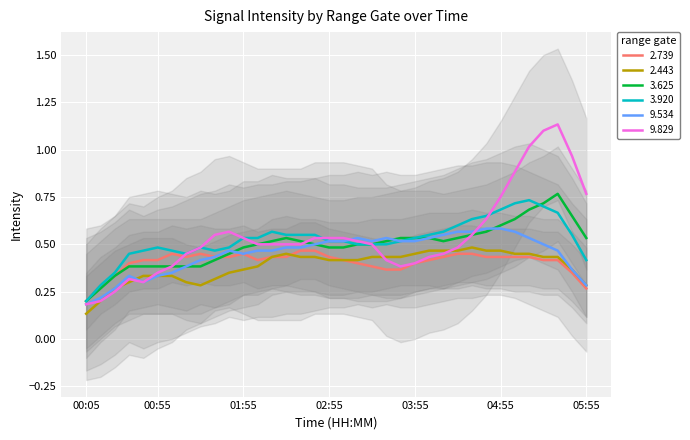

At which label does 2.739 reach its minimum?

00:05